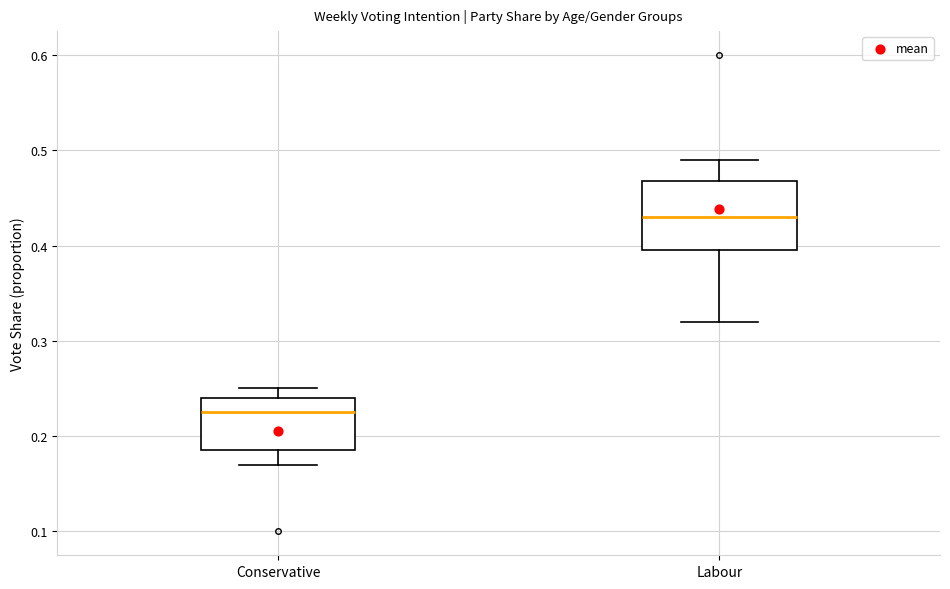

Which box's median line is the lowest?

Conservative